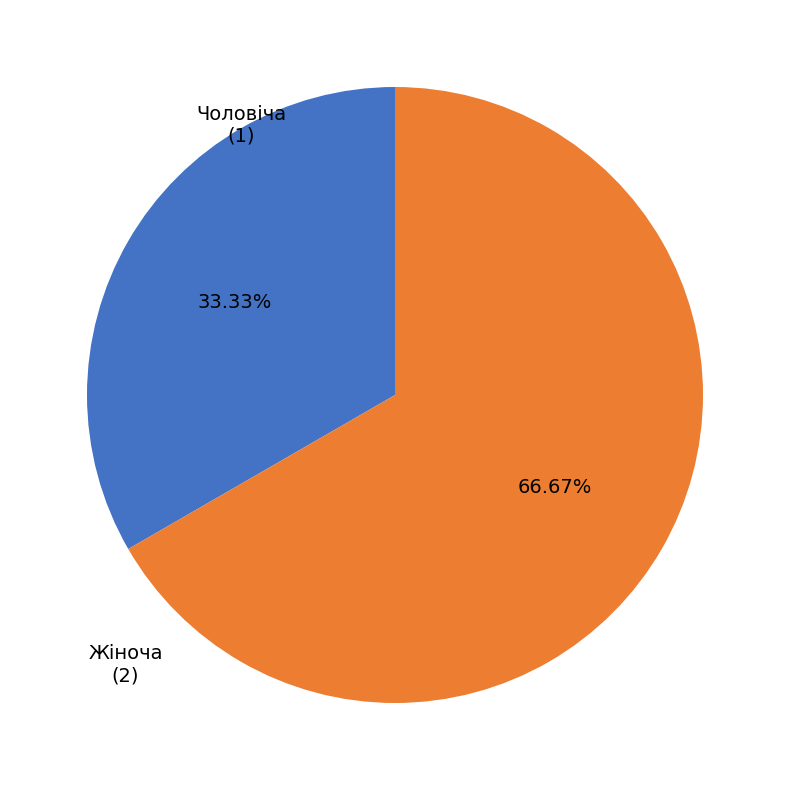

Is there any slice that represents more than half of the pie?

Yes